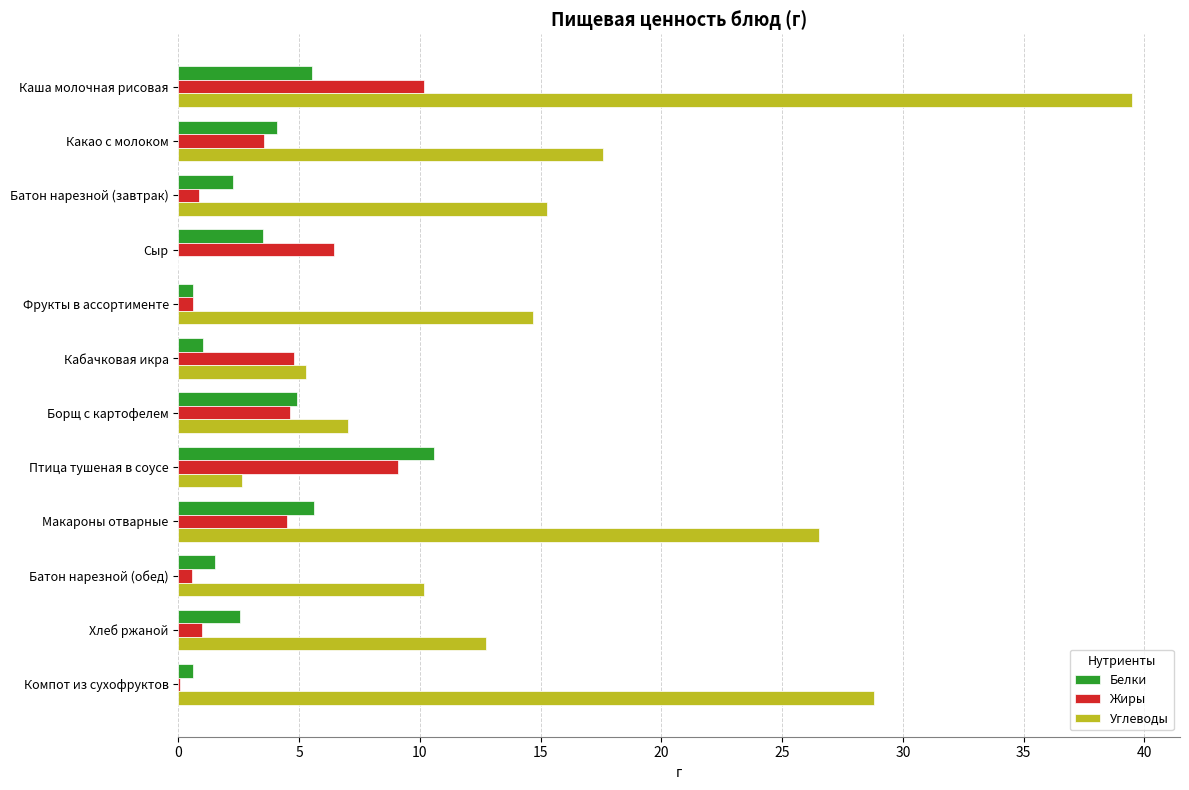

What is the maximum value shown in the chart?

39.5